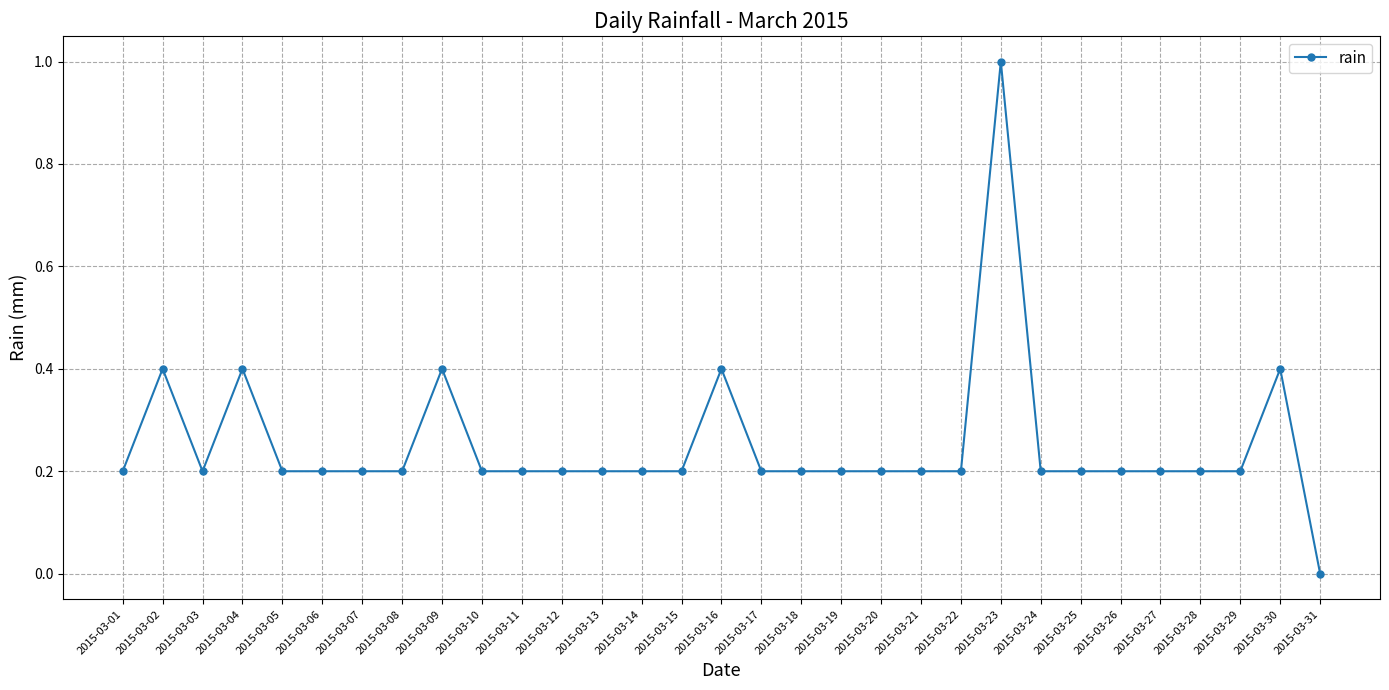

What is the maximum value shown in the chart?

1.0